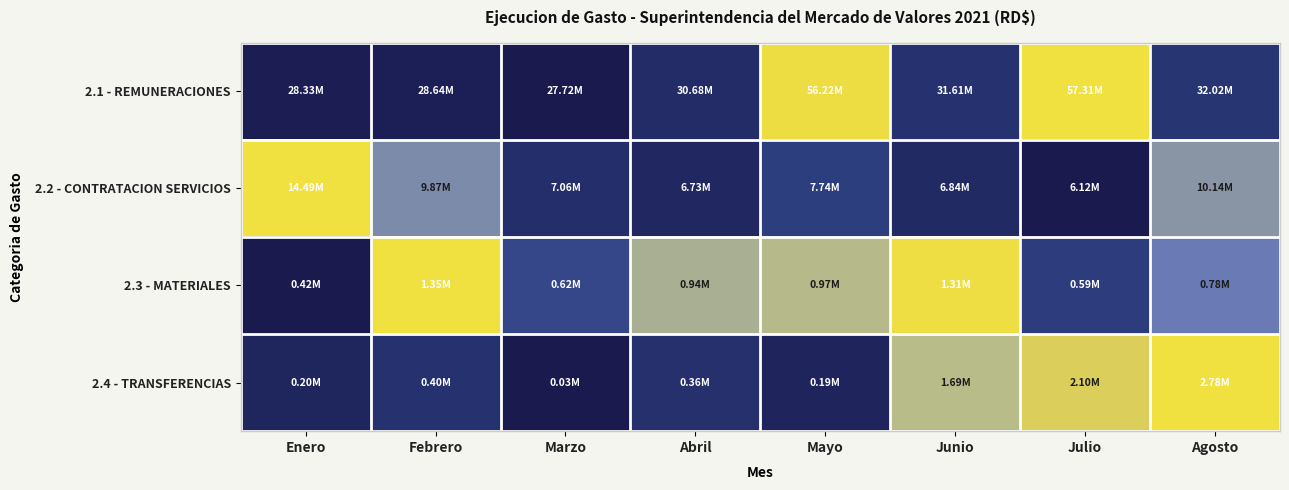

Reading right to left, list all the values displayed in this chart.

2.1 - REMUNERACIONES: Agosto=0.1	Julio=1.0	Junio=0.1	Mayo=1.0	Abril=0.1	Marzo=0.0	Febrero=0.0	Enero=0.0
2.2 - CONTRATACION SERVICIOS: Agosto=0.5	Julio=0.0	Junio=0.1	Mayo=0.2	Abril=0.1	Marzo=0.1	Febrero=0.4	Enero=1.0
2.3 - MATERIALES: Agosto=0.4	Julio=0.2	Junio=1.0	Mayo=0.6	Abril=0.6	Marzo=0.2	Febrero=1.0	Enero=0.0
2.4 - TRANSFERENCIAS: Agosto=1.0	Julio=0.8	Junio=0.6	Mayo=0.1	Abril=0.1	Marzo=0.0	Febrero=0.1	Enero=0.1